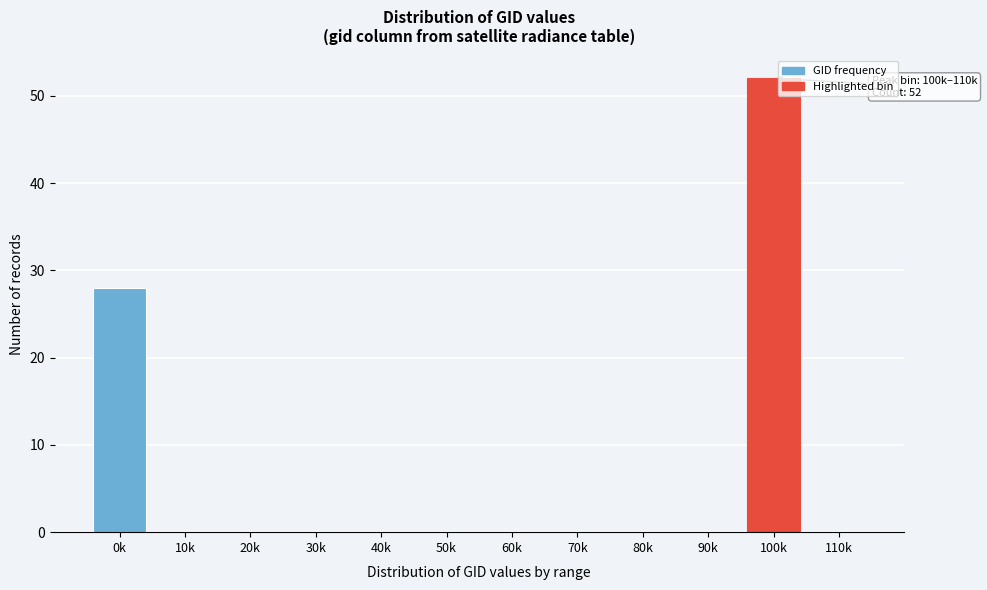

Reading right to left, transcribe all the data shown in this chart.

110k=0	100k=52	90k=0	80k=0	70k=0	60k=0	50k=0	40k=0	30k=0	20k=0	10k=0	0k=28